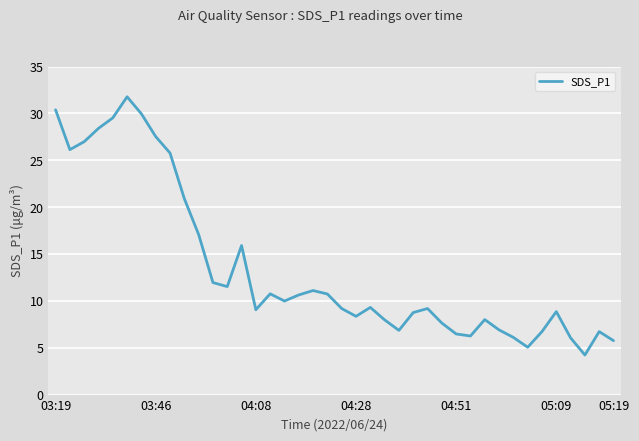

What is the difference between the maximum and second lowest values?

26.7